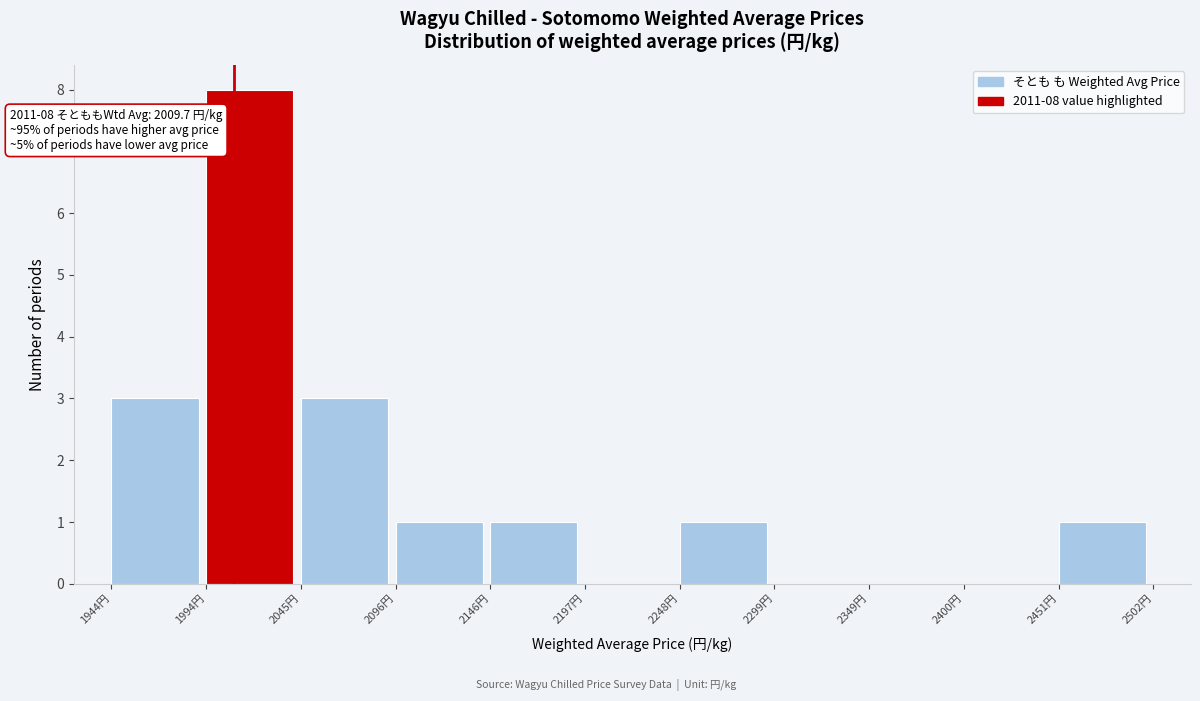

Over which range of the x-axis is the bar tallest?

1990 to 2050